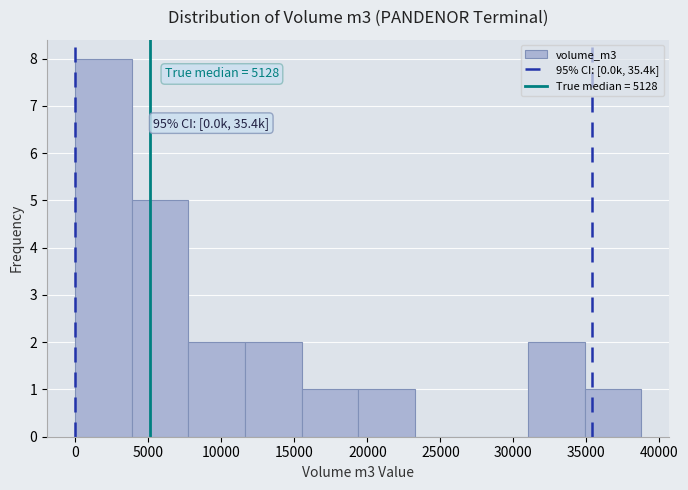

Over which range of the x-axis is the bar tallest?

0 to 4000